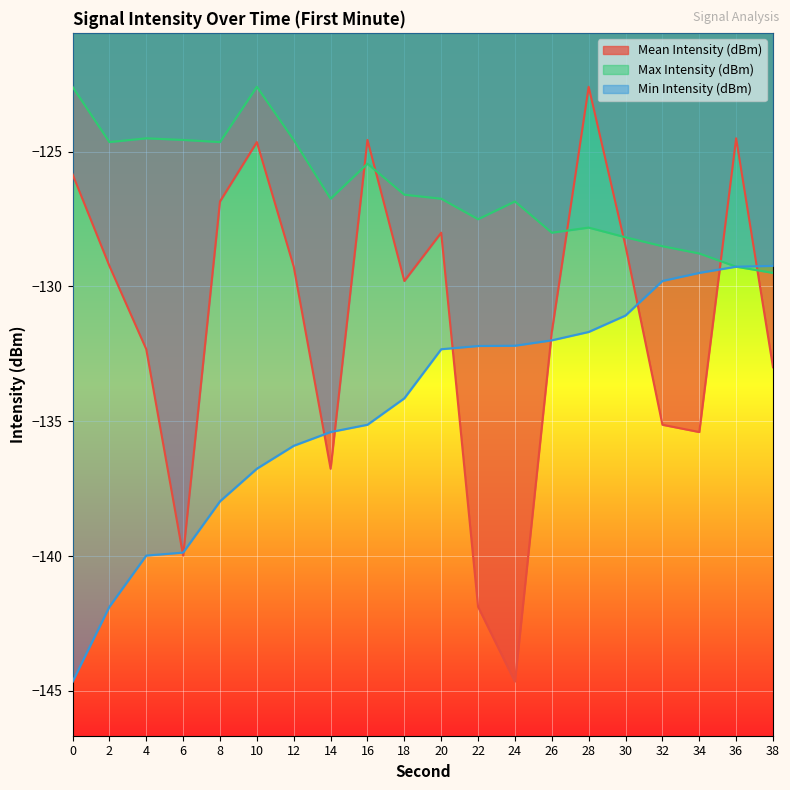

How many lines are shown in the chart?

3